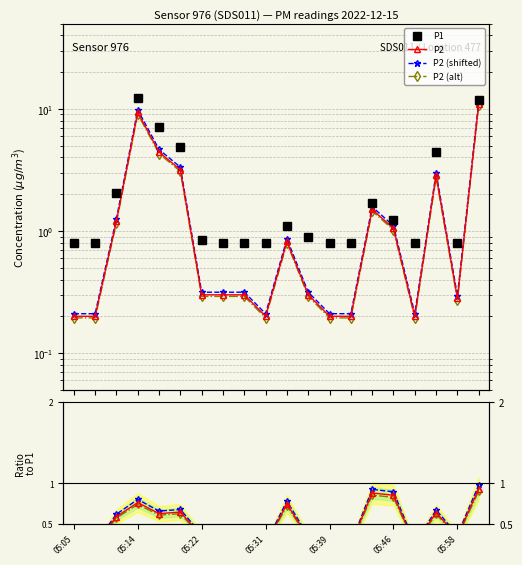

What is the difference between the P1 values at 05:08 and 05:55?

3.7